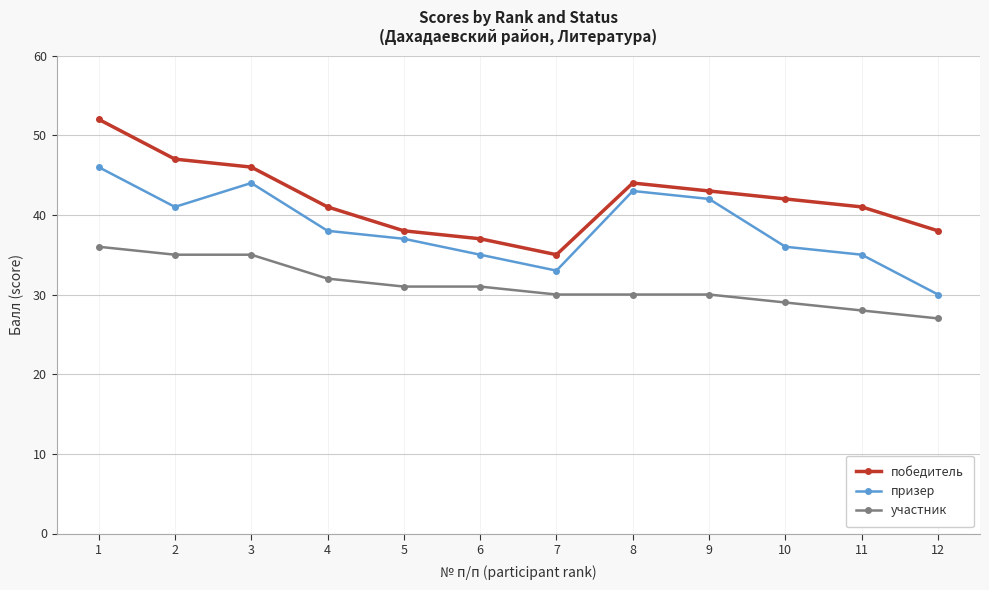

What is the highest value of the участник series?

36